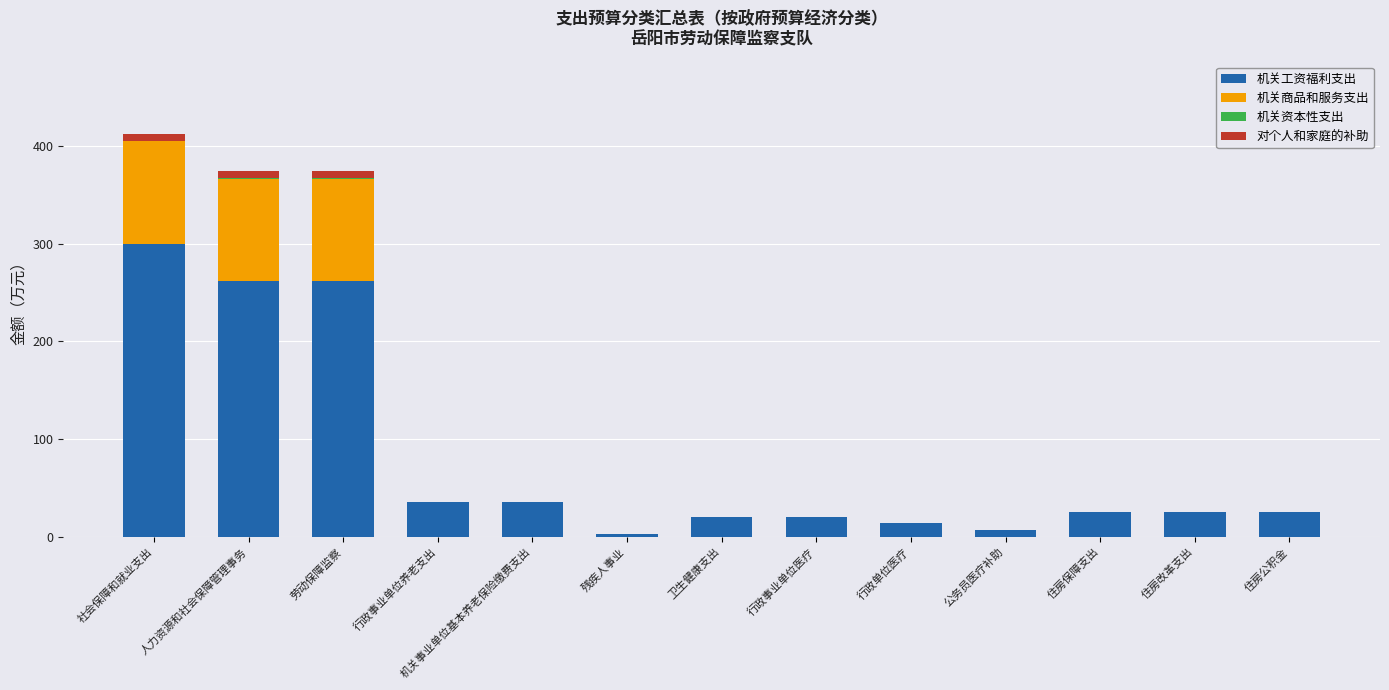

What is the sum of the 机关工资福利支出 values at 公务员医疗补助 and 住房保障支出?

32.0